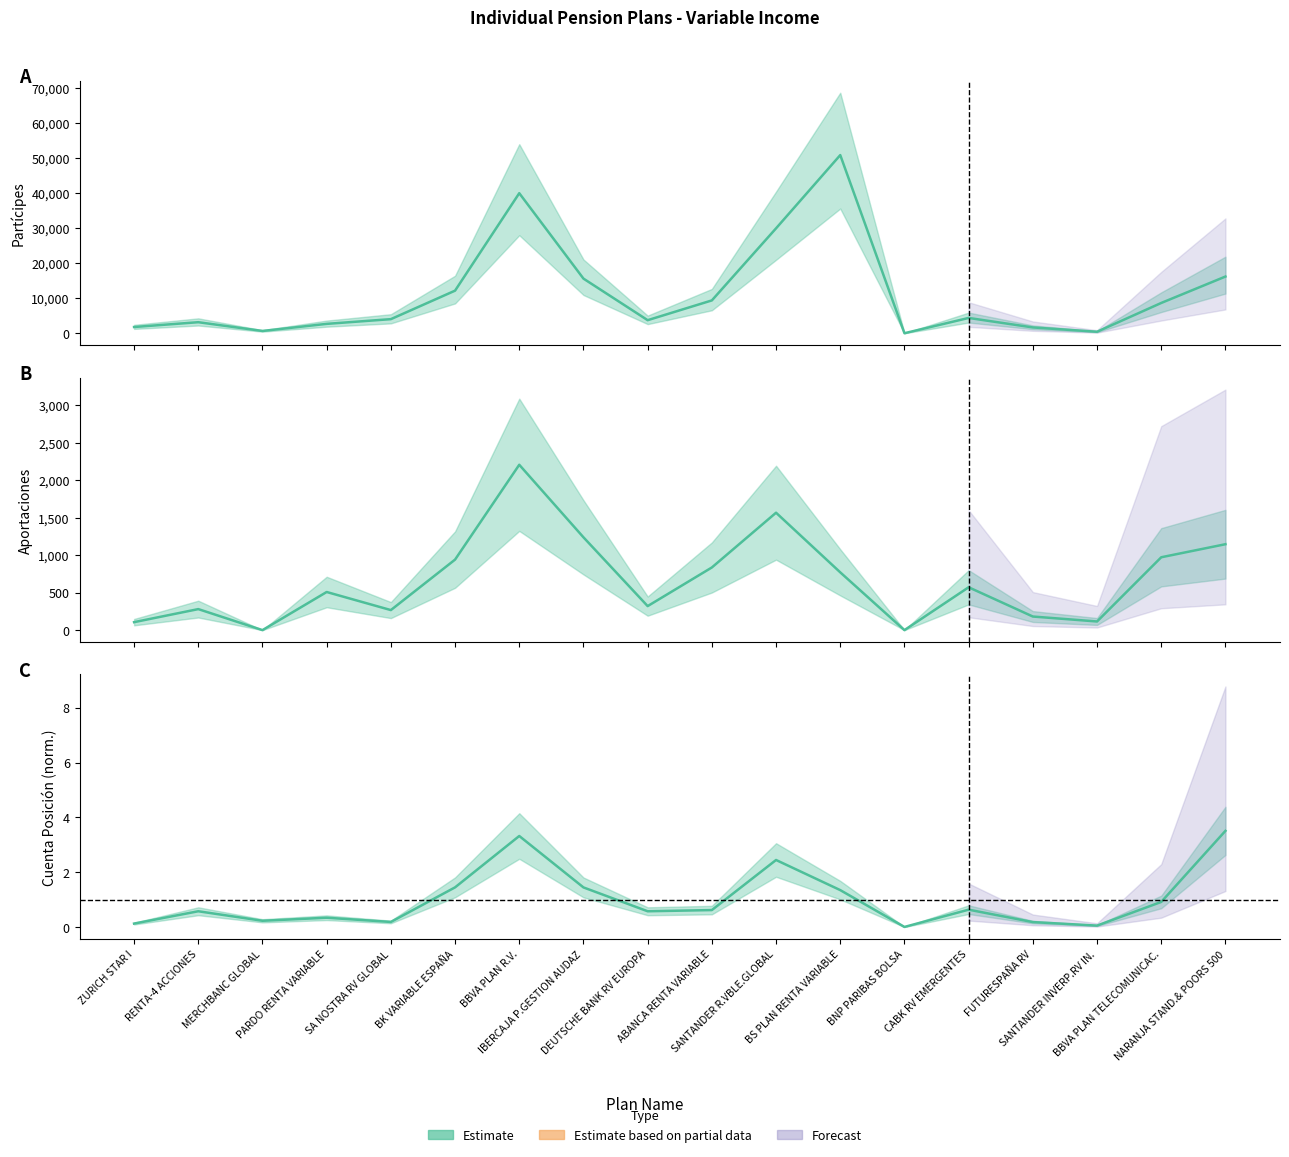

Rank the series by their maximum value, from lowest to highest.

Cuenta Posición, Aportaciones, Partícipes